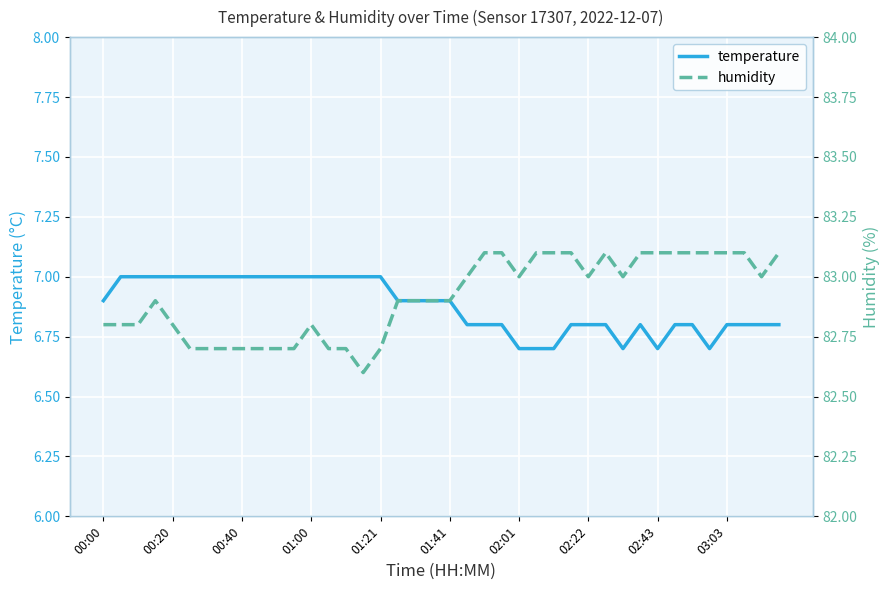

What are all the series names shown in the legend?

temperature, humidity